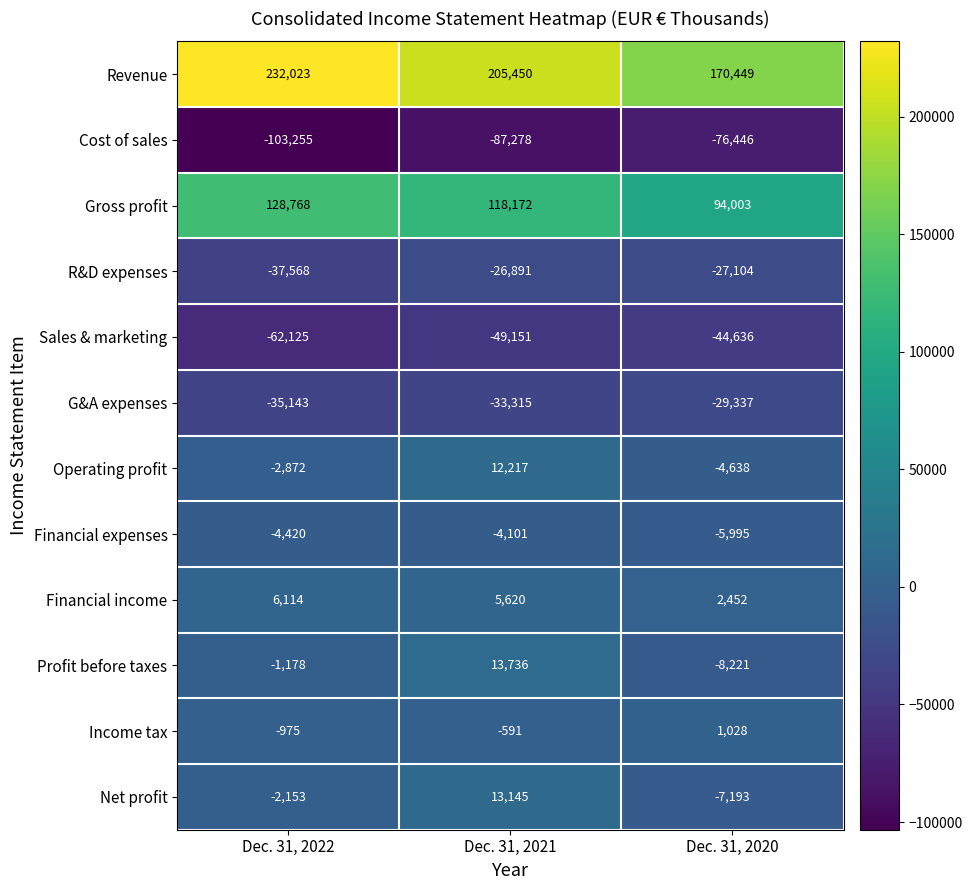

What value does the Gross profit series have at Dec. 31, 2021, to the nearest 10?

118170